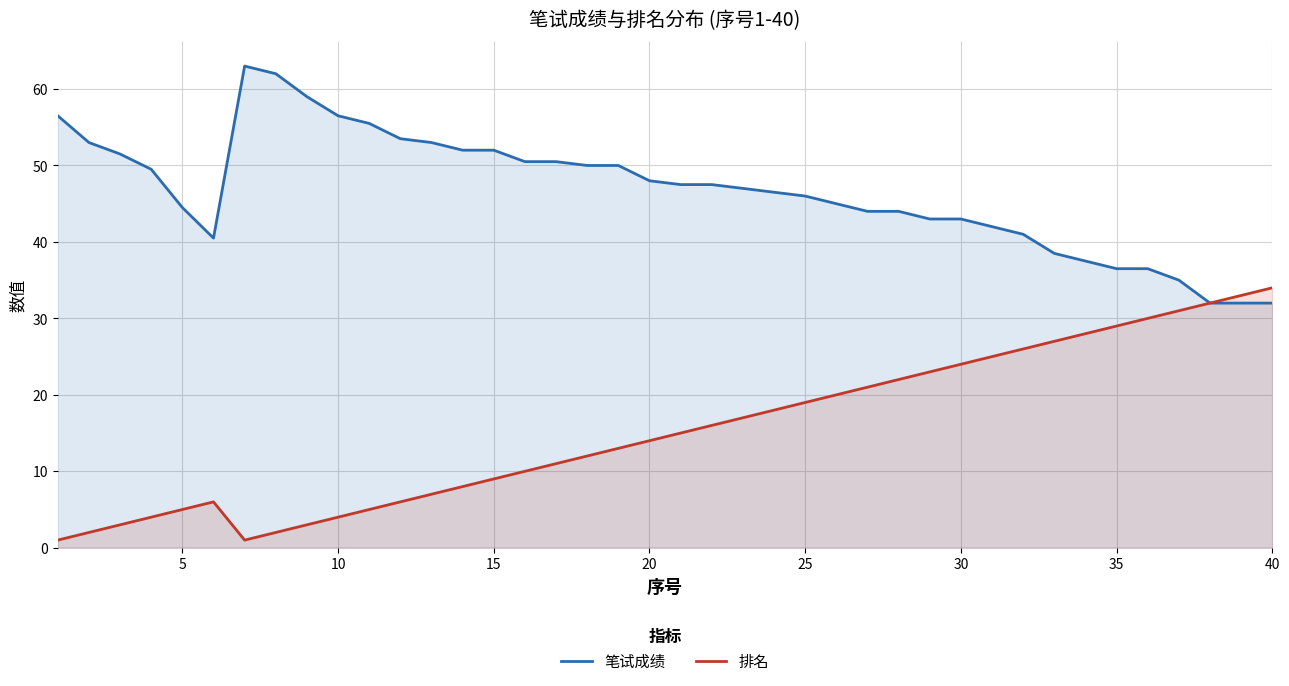

How many interior local peaks does the 笔试成绩 series have?

1